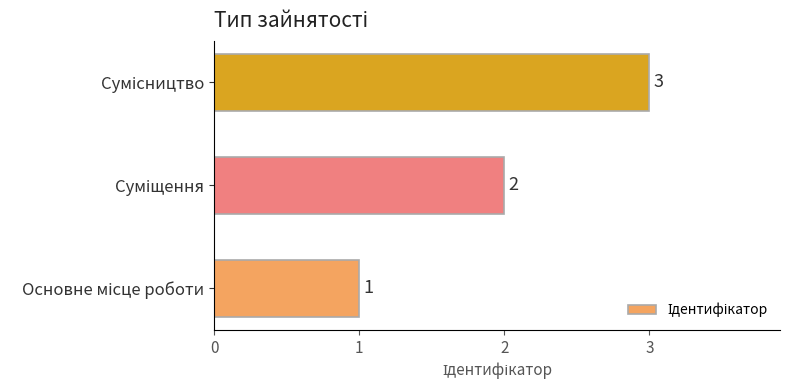

How many values are between 1 and 3?

3